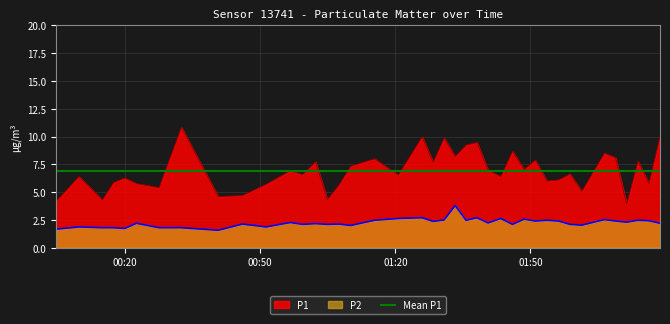

Rank the series by their average value, from lowest to highest.

P2, P1